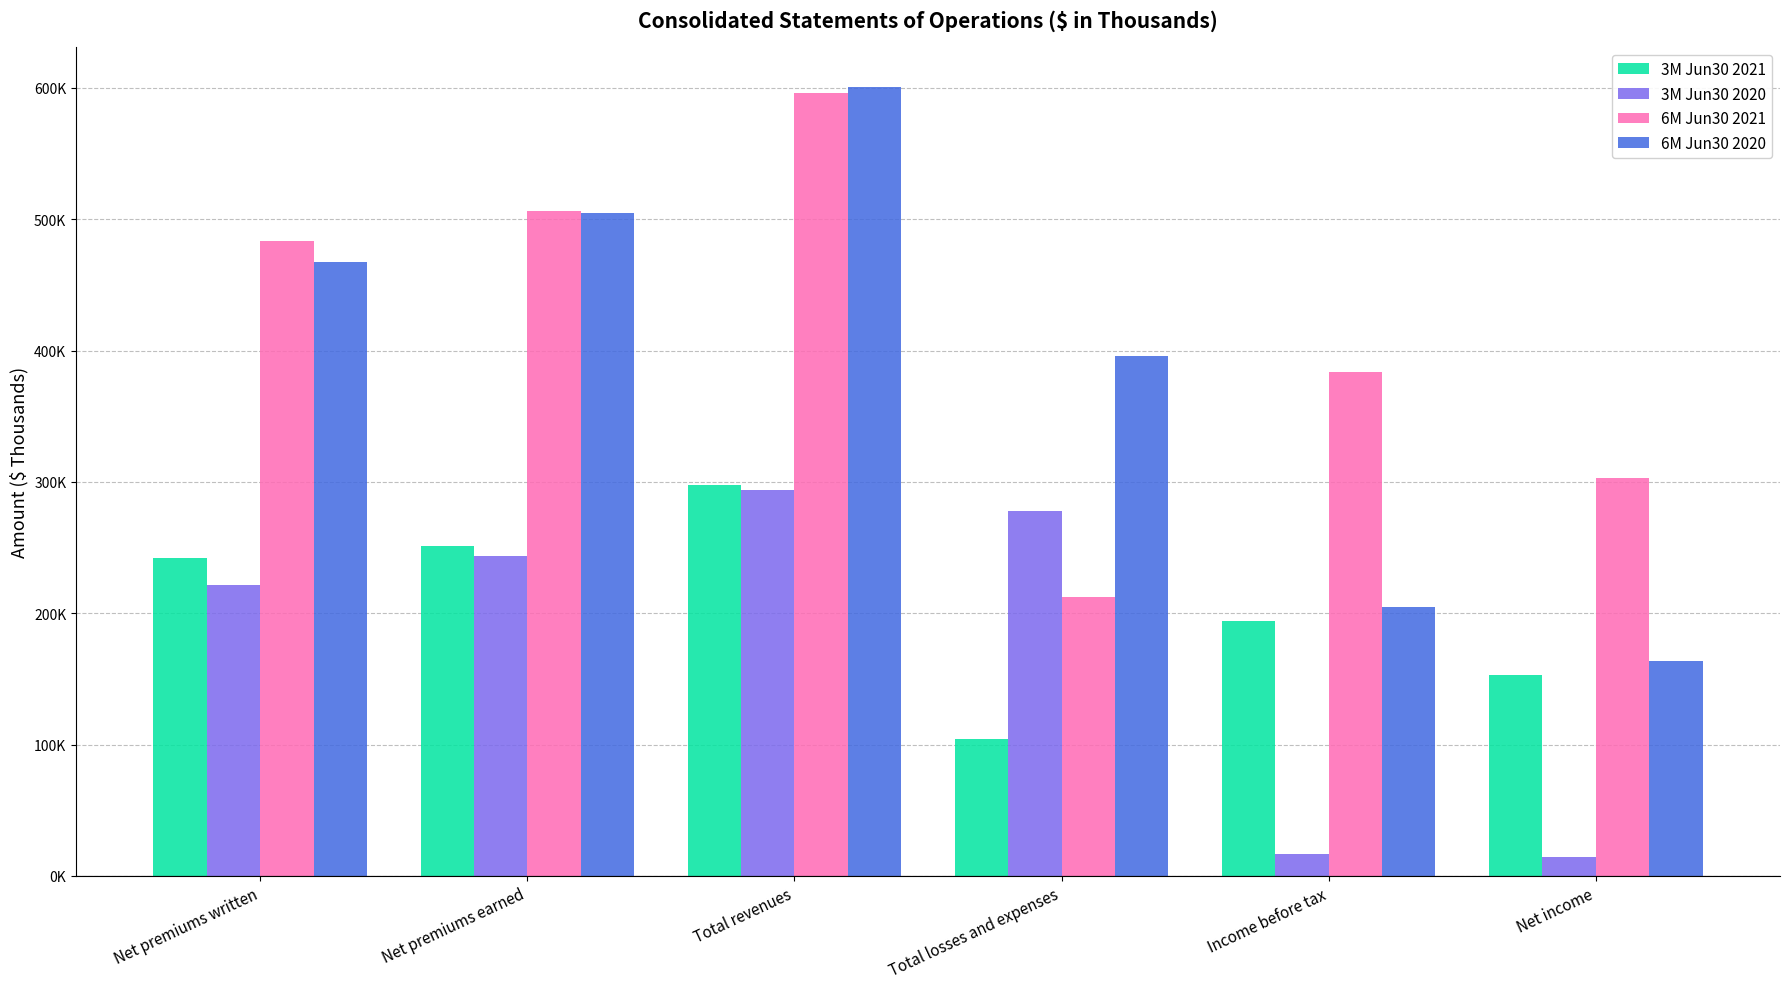

Is the value of 3M Jun30 2020 at Total revenues greater than the value of 6M Jun30 2020 at Net income?

Yes